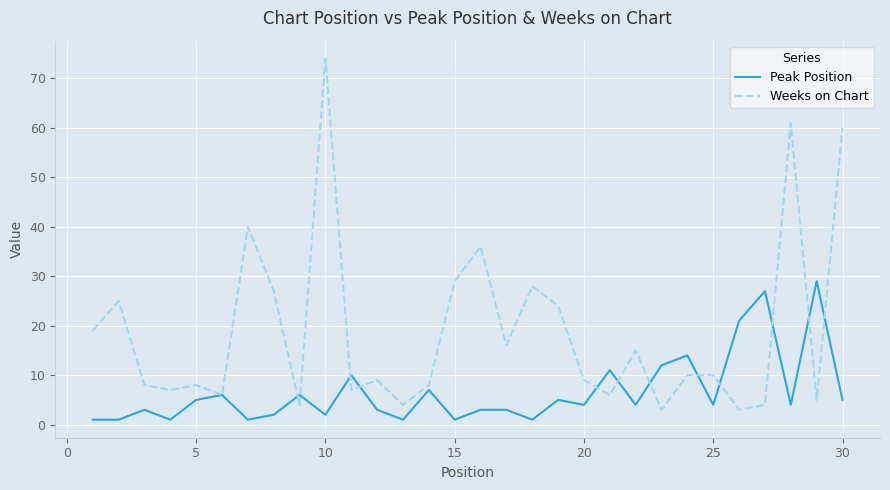

Which series has the widest spread of values?

Weeks on Chart